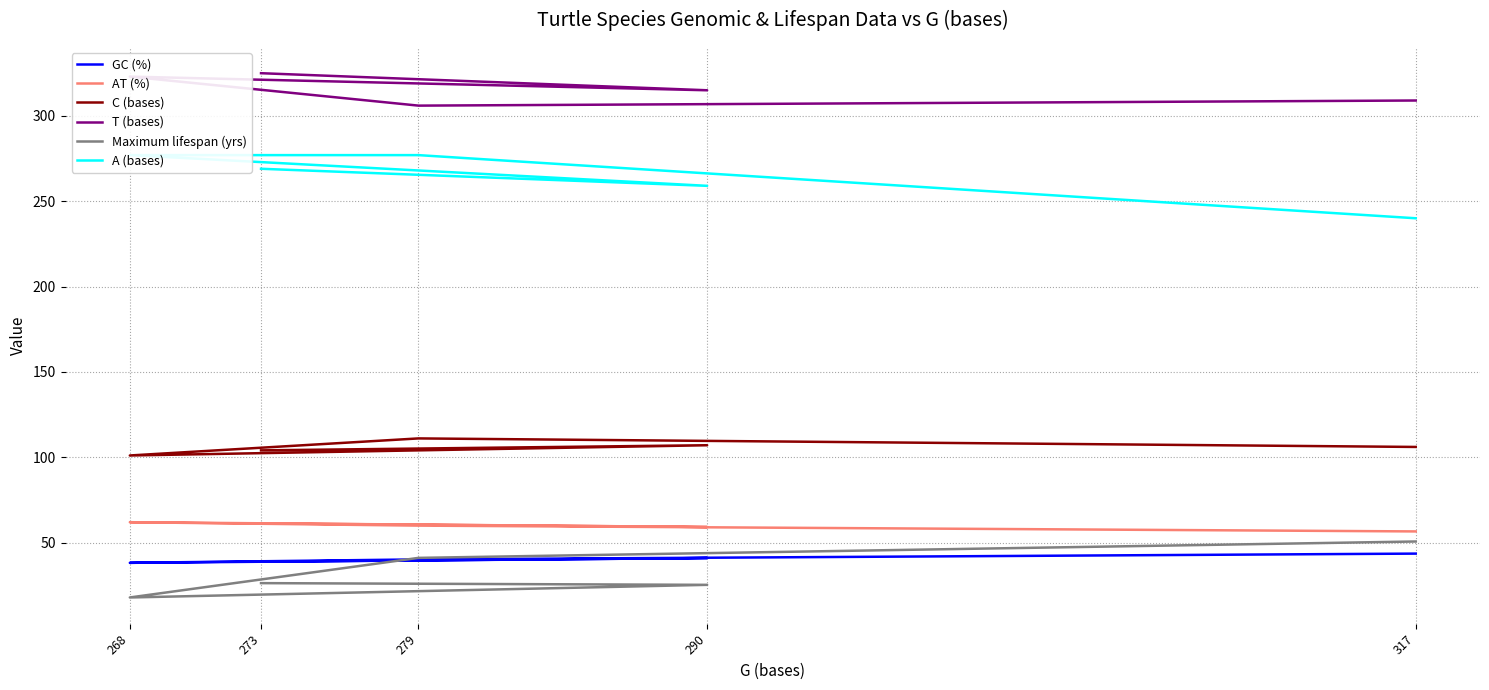

What is the difference between the highest and lowest values at 273?

298.8